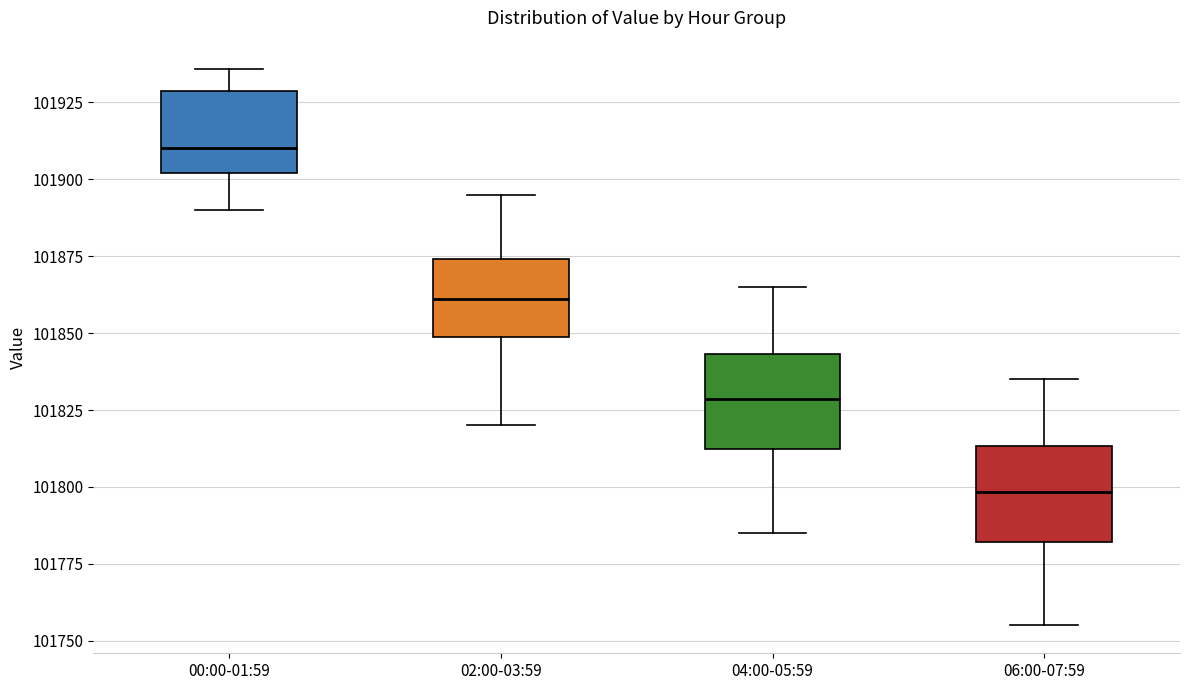

Reading left to right, read every box against the y-axis: the position of its median line, the range the box covers, and the ends of its whiskers. The values are not printed on the chart, so give them approximately, as read against the axis.

00:00-01:59: median 101910, box 101900 to 101930, whiskers 101890 to 101935
02:00-03:59: median 101860, box 101850 to 101875, whiskers 101820 to 101895
04:00-05:59: median 101830, box 101810 to 101845, whiskers 101785 to 101865
06:00-07:59: median 101800, box 101780 to 101815, whiskers 101755 to 101835